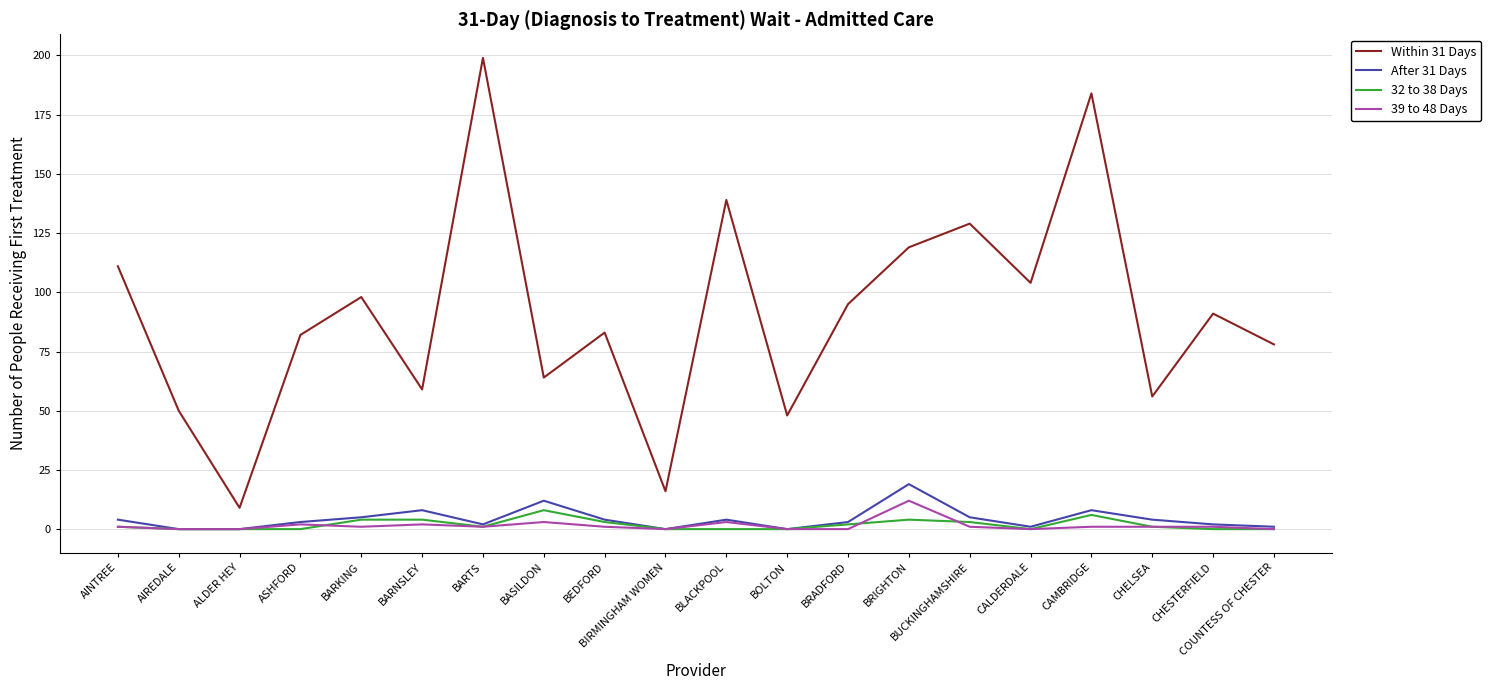

What are all the series names shown in the legend?

Within 31 Days, After 31 Days, 32 to 38 Days, 39 to 48 Days